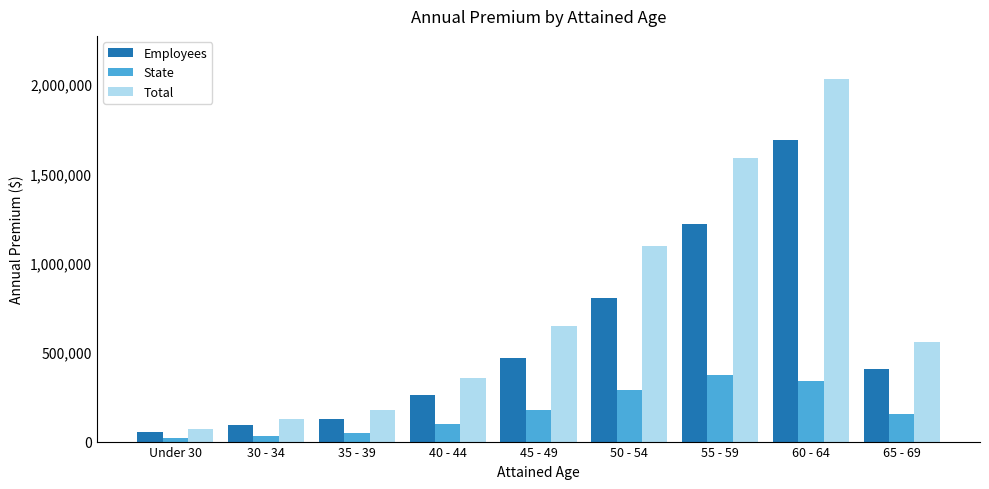

What position from the left is 30 - 34?

2